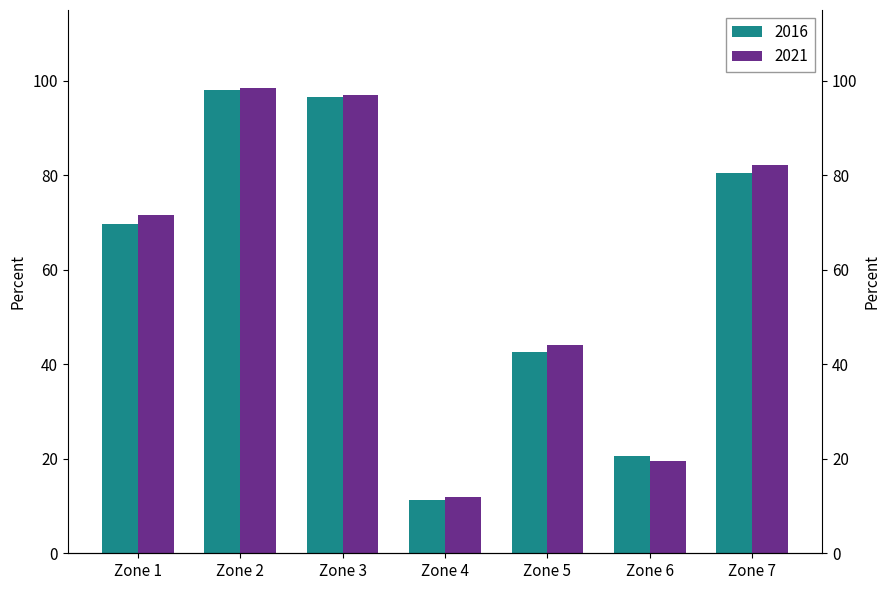

List the labels in order of 2016 value, smallest first.

Zone 4, Zone 6, Zone 5, Zone 1, Zone 7, Zone 3, Zone 2